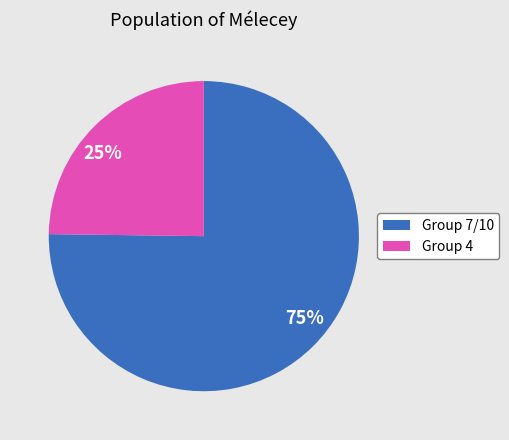

To the nearest percent, what is the average slice percentage?

50%